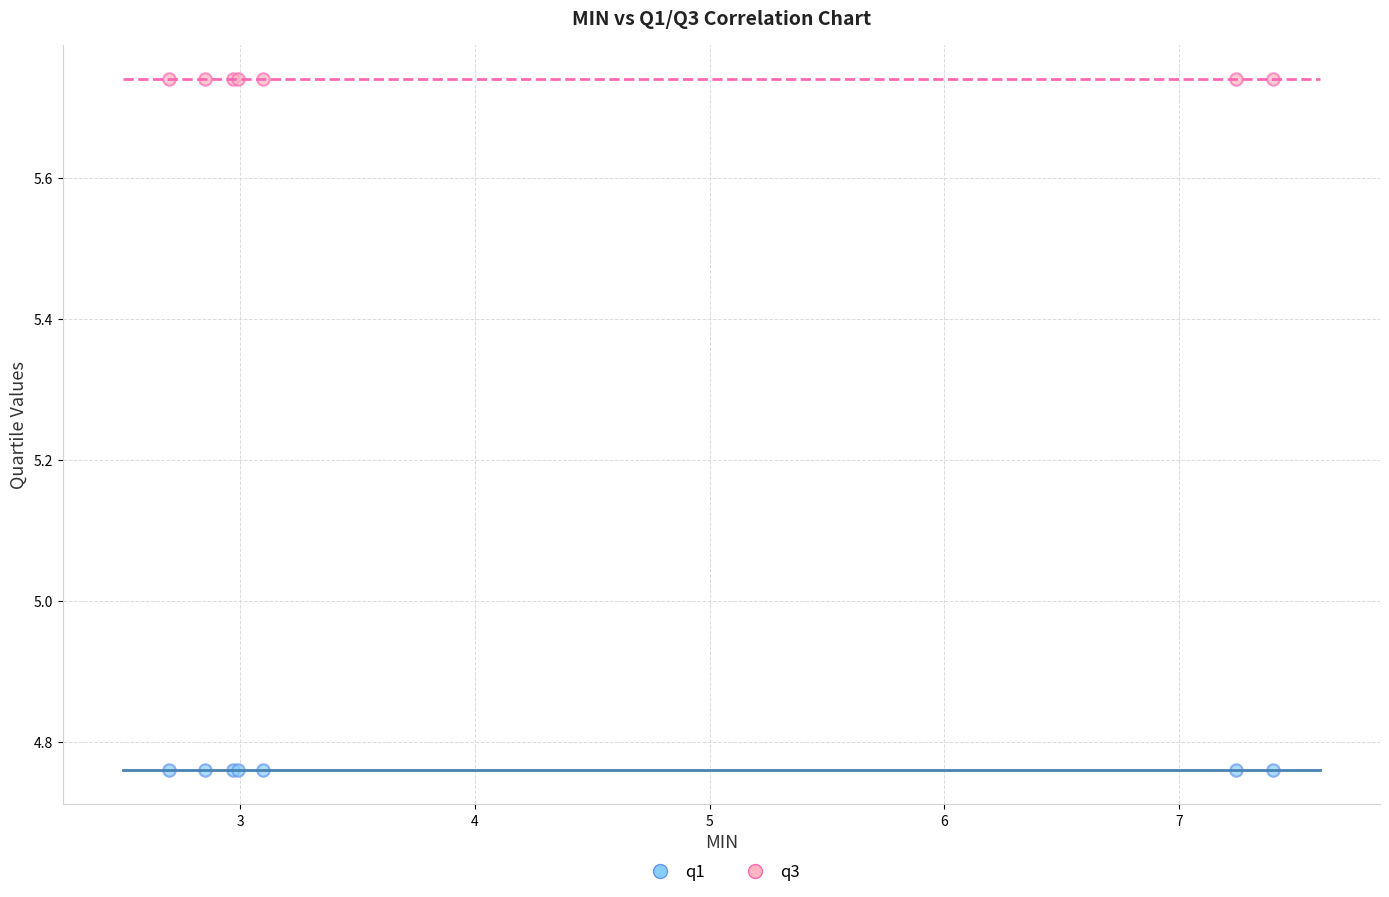

Which series contains the lowest Y value?

q1